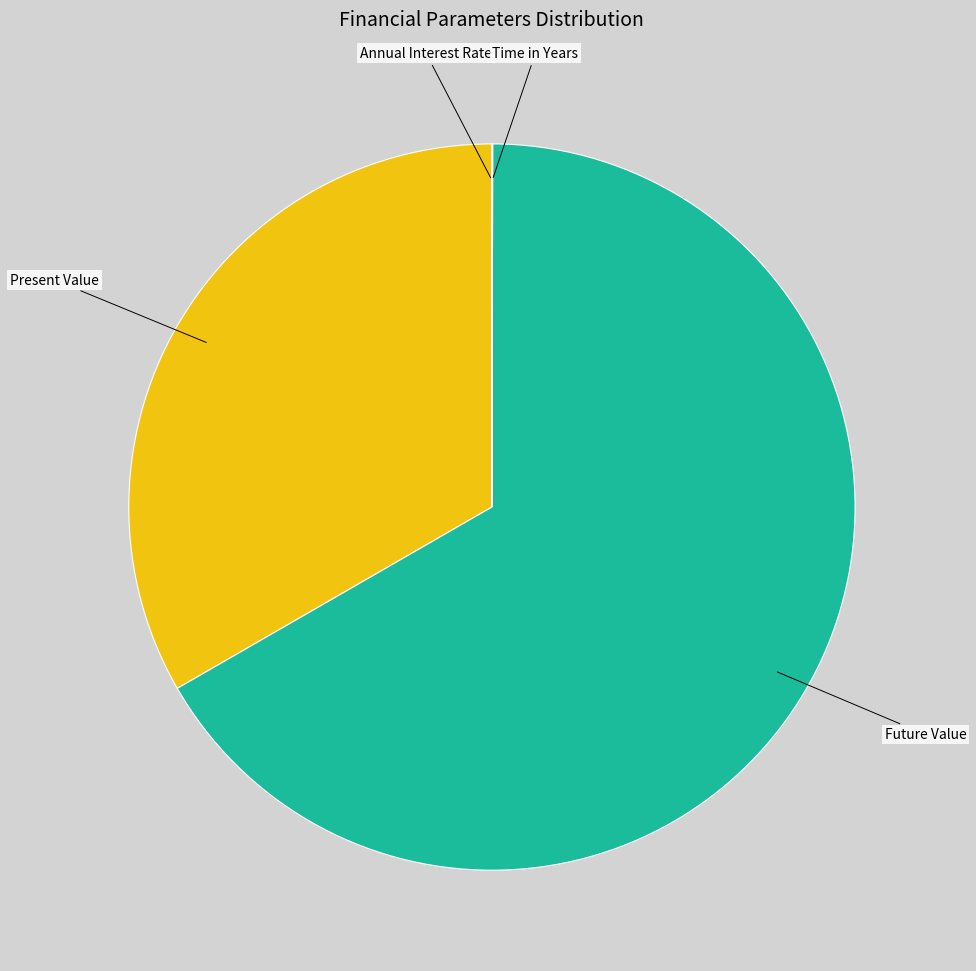

The Present Value slice represents 33% of the pie. True or false?

True